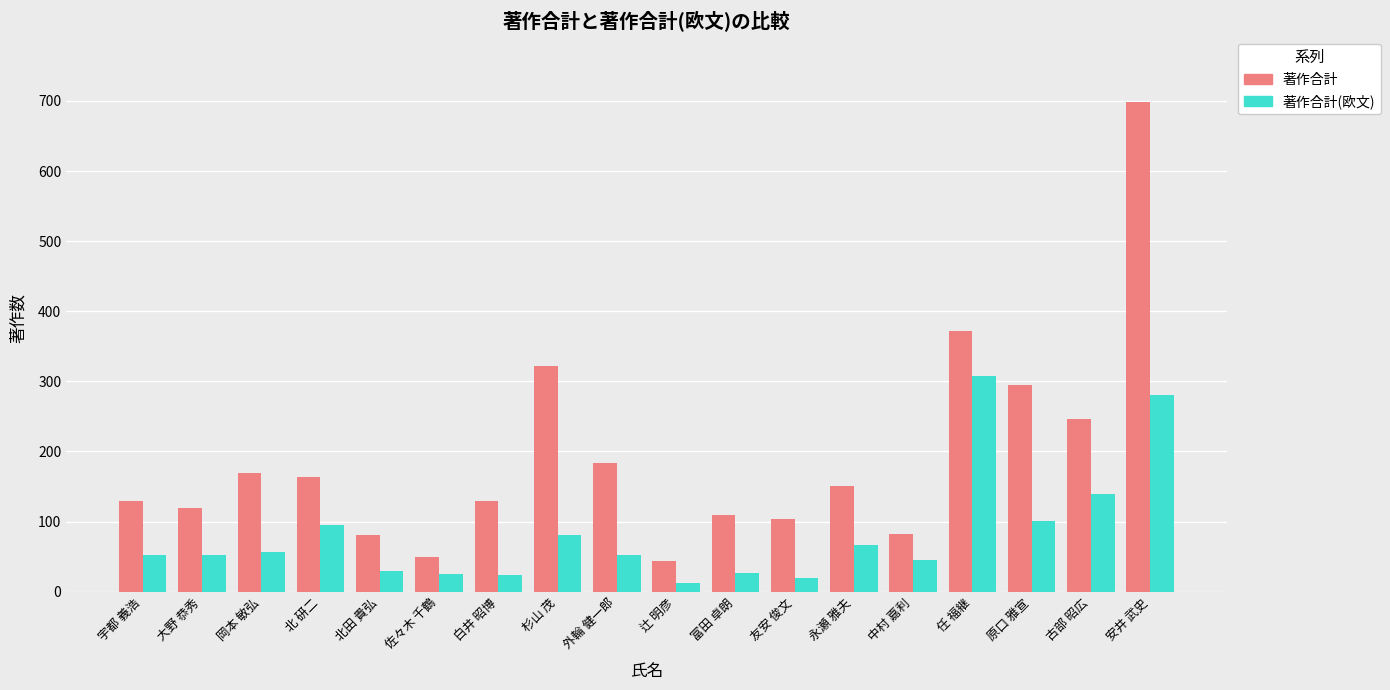

What is the sum of the 著作合計 values at 安井 武史 and 佐々木 千鶴?

747